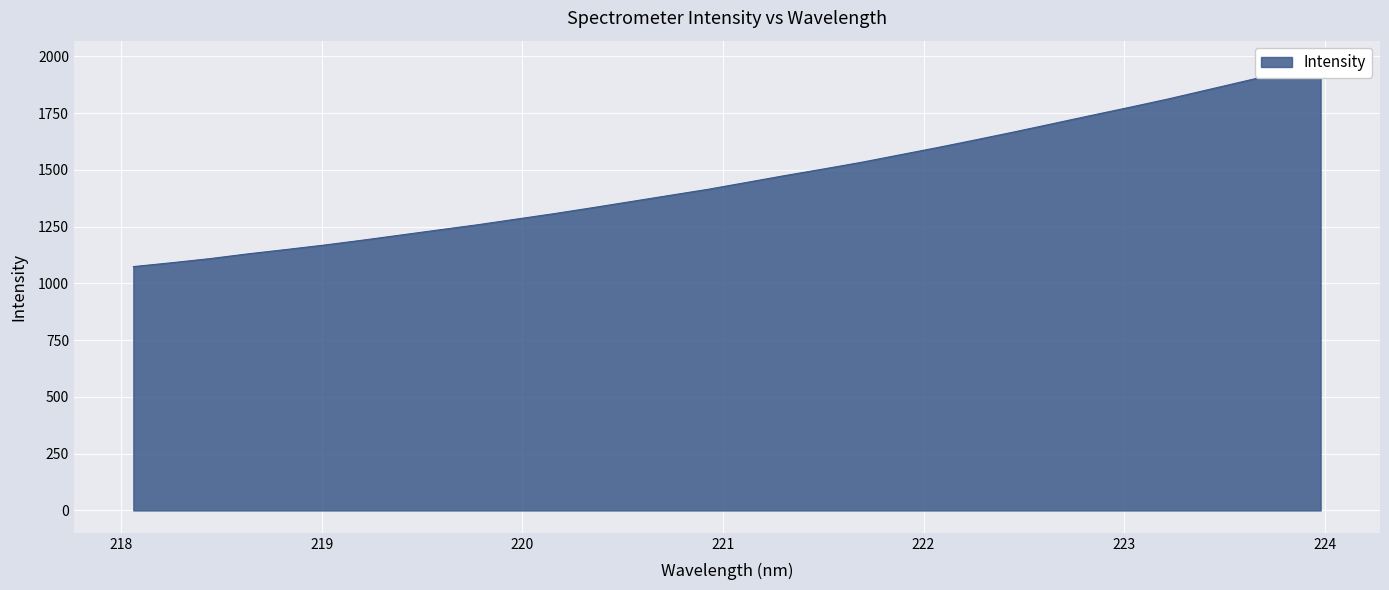

Reading left to right, list all the values displayed in this chart.

218.0596=1073.7	218.2508=1090.7	218.442=1108.8	218.6332=1130.1	218.8244=1149.2	219.0156=1168.9	219.2067=1190.6	219.3979=1213.3	219.589=1235.9	219.7801=1258.4	219.9712=1283.0	220.1623=1307.5	220.3533=1333.6	220.5444=1360.6	220.7354=1387.4	220.9264=1414.3	221.1174=1444.3	221.3083=1474.5	221.4993=1503.3	221.6902=1532.9	221.8812=1565.7	222.0721=1598.3	222.263=1632.4	222.4538=1667.1	222.6447=1703.1	222.8355=1739.2	223.0264=1774.9	223.2172=1811.3	223.408=1850.6	223.5987=1889.8	223.7895=1929.1	223.9802=1970.0